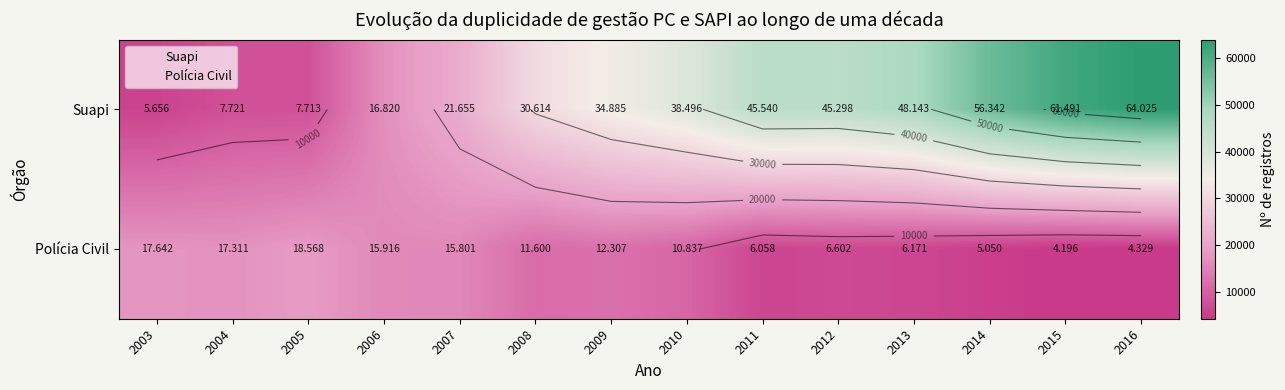

Which category has the lowest value across all series?

2015